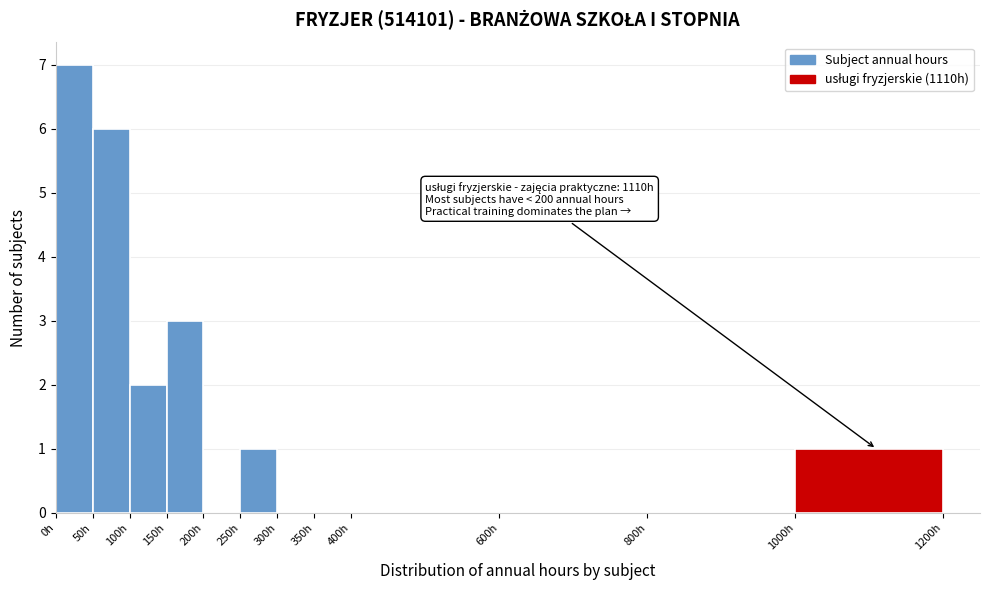

Over which range of the x-axis is the bar tallest?

0 to 50